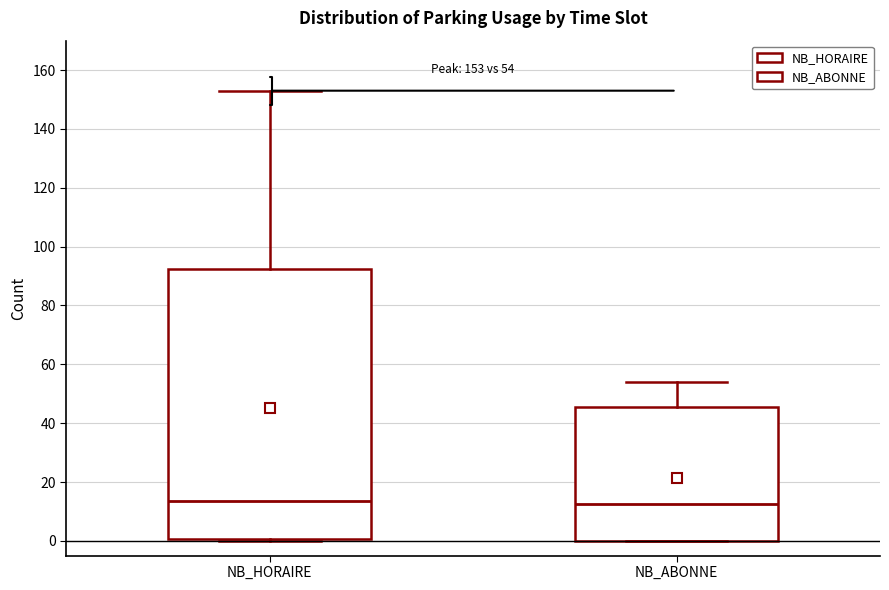

Which box is the tallest, from its lower edge to its upper edge?

NB_HORAIRE